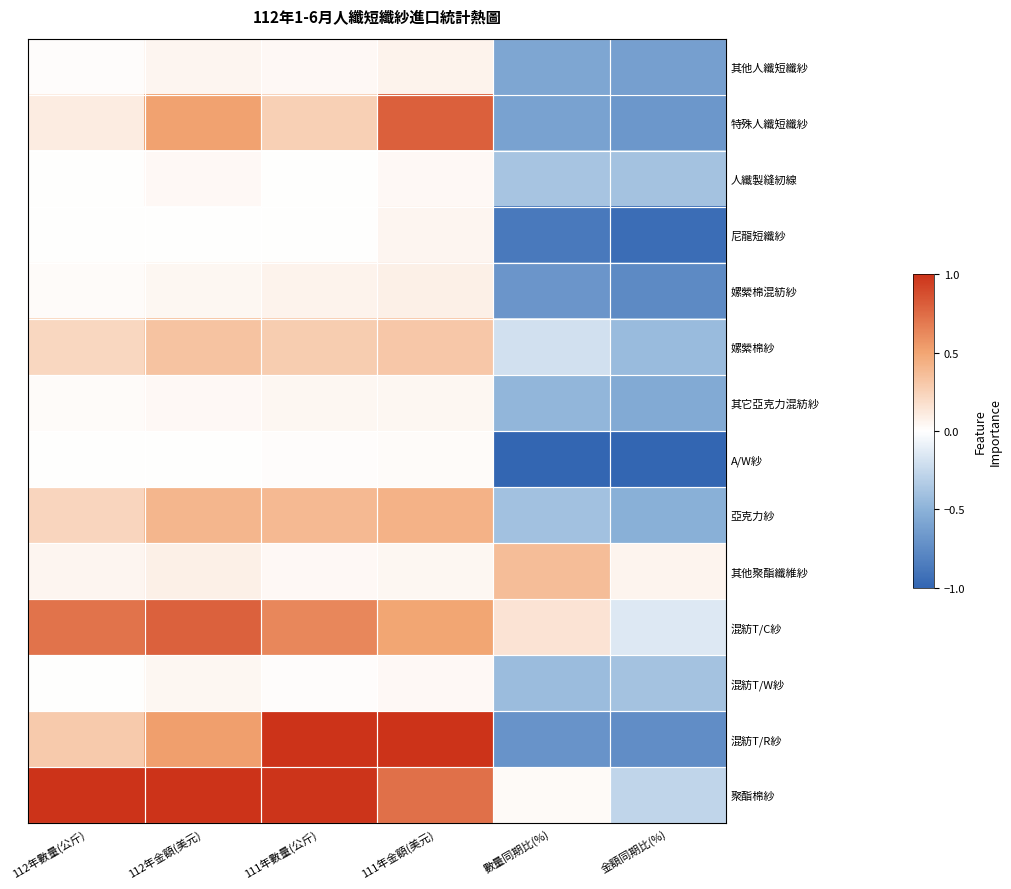

At how many categories does at least one series exceed 0?

6